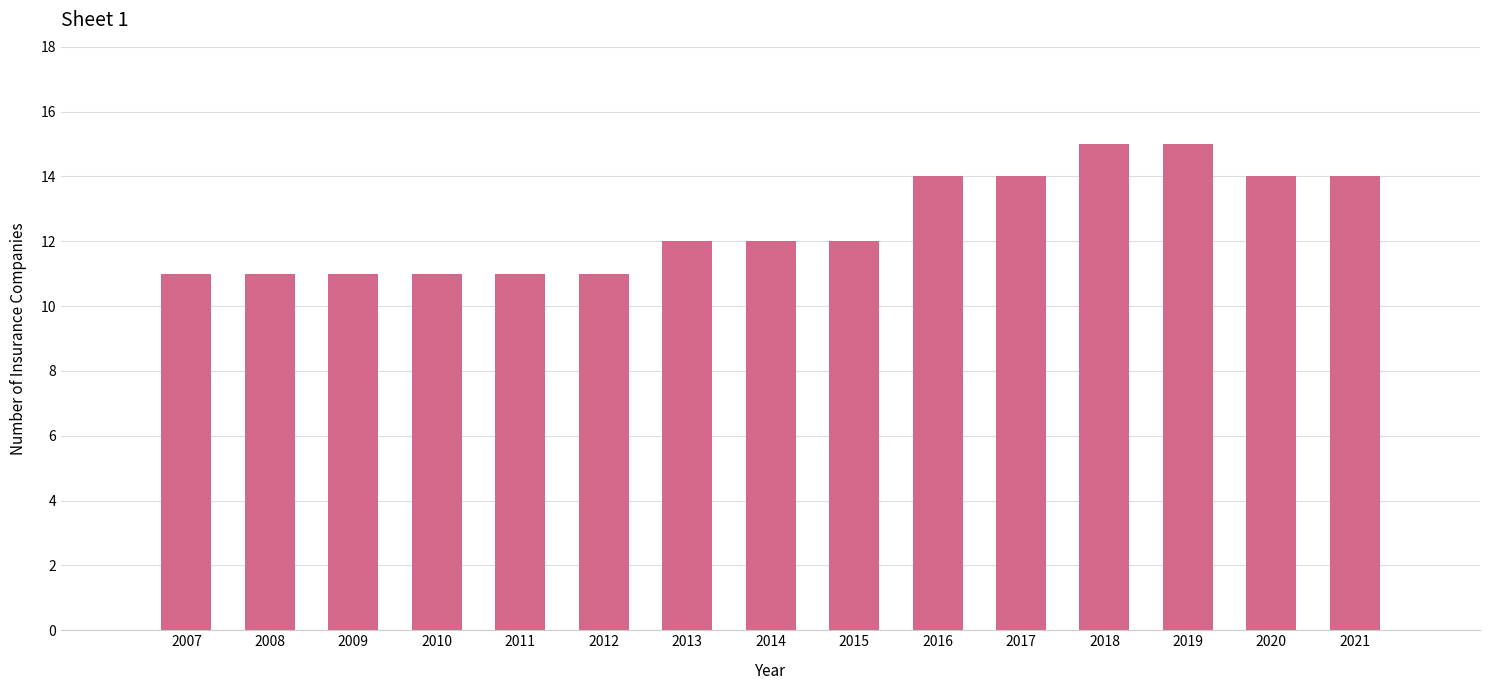

Reading left to right, transcribe all the data shown in this chart.

11	11	11	11	11	11	12	12	12	14	14	15	15	14	14